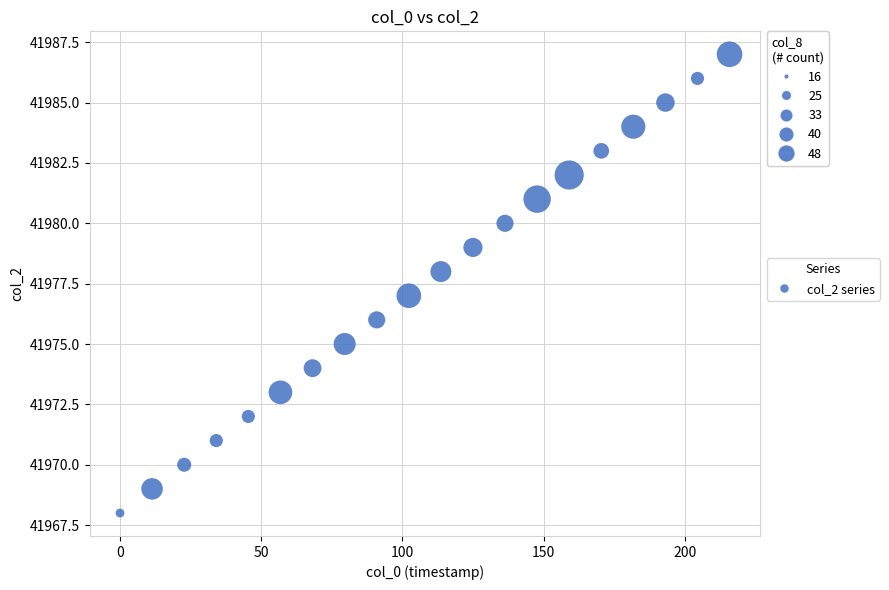

What is the range of Y values (max minus min)?

19